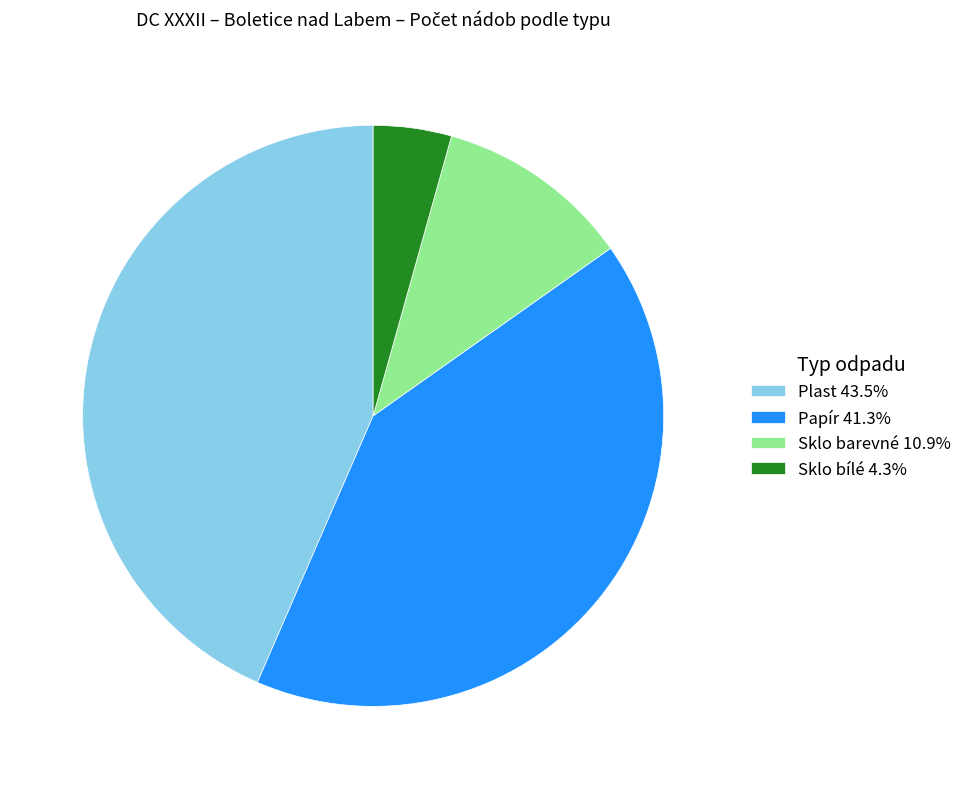

Approximately how many times larger is the value at Papír 41.3% compared to Sklo bílé 4.3%?

9.5